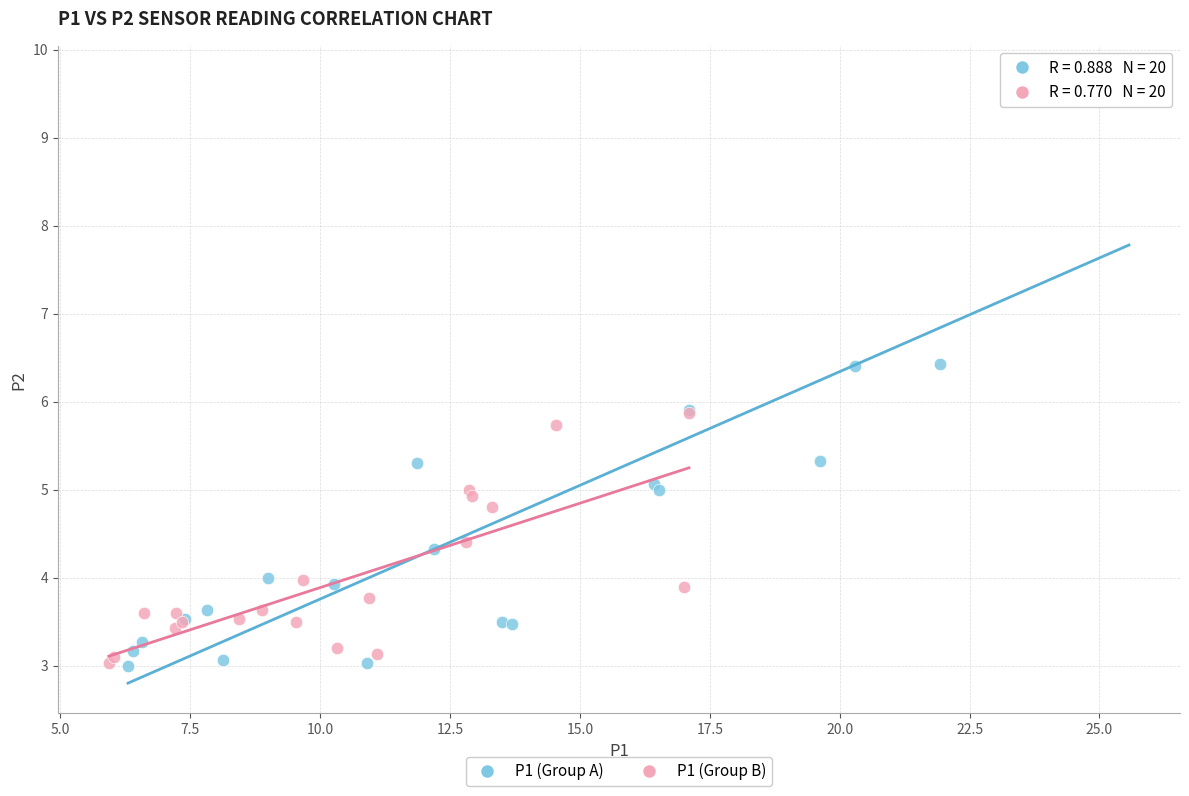

What are all the series names shown in the legend?

P1 (Group A), P1 (Group B)